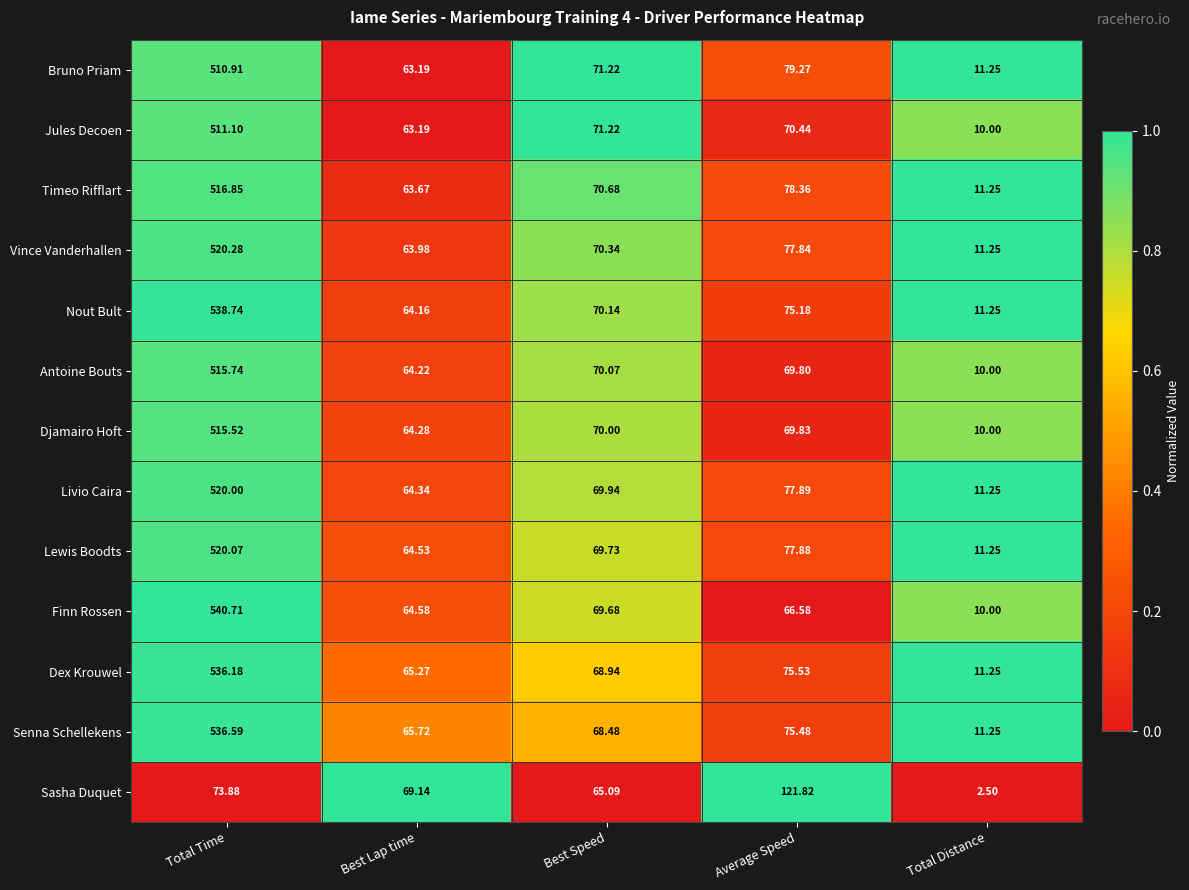

Which series has the largest total across all categories?

Nout Bult